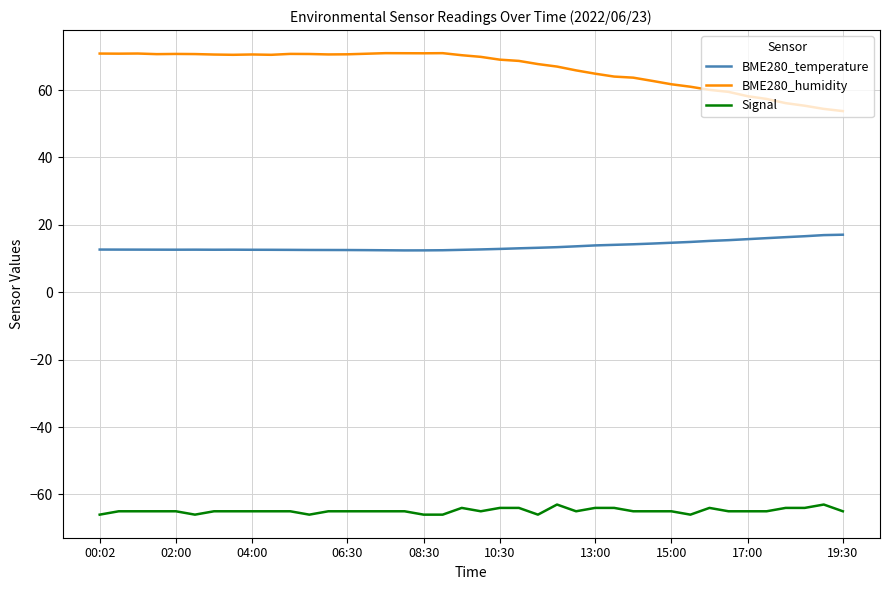

List the series in order of their peak value, highest first.

BME280_humidity, BME280_temperature, Signal